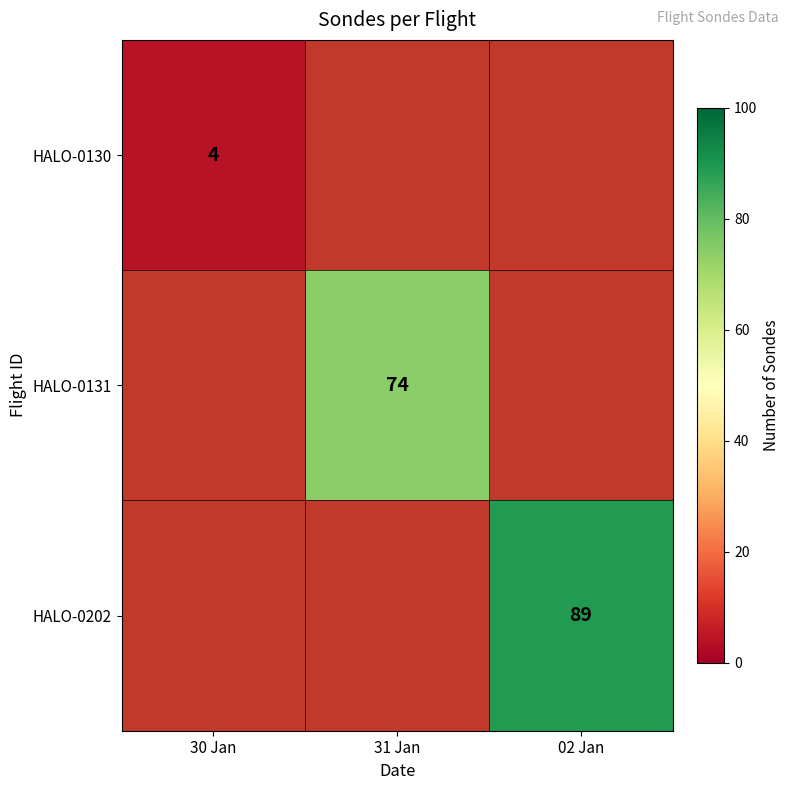

True or false: HALO-0131 has a value of 104 at 31 Jan.

False